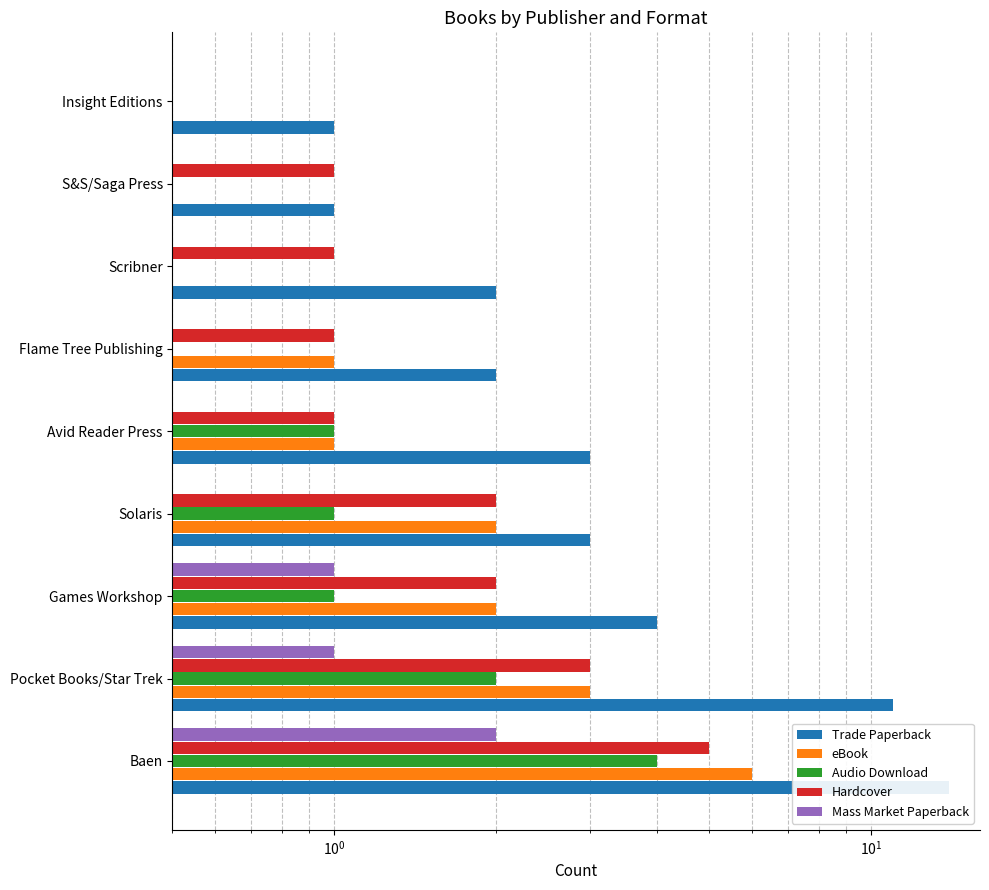

True or false: Trade Paperback has a value of 1 at Insight Editions.

False